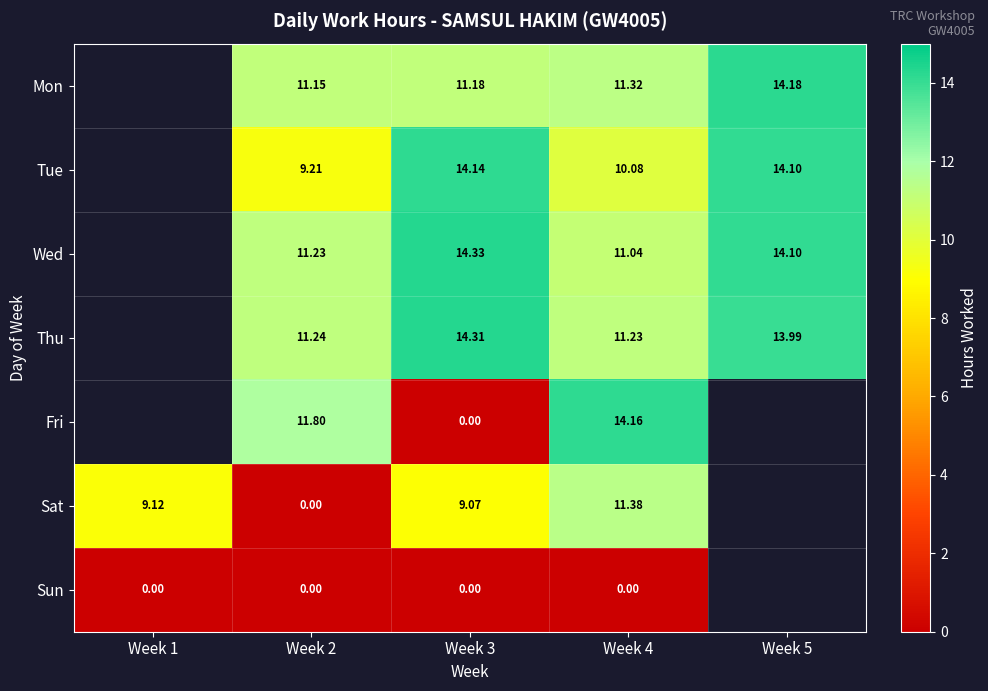

Is the value of Wed at Week 2 greater than the value of Tue at Week 5?

No